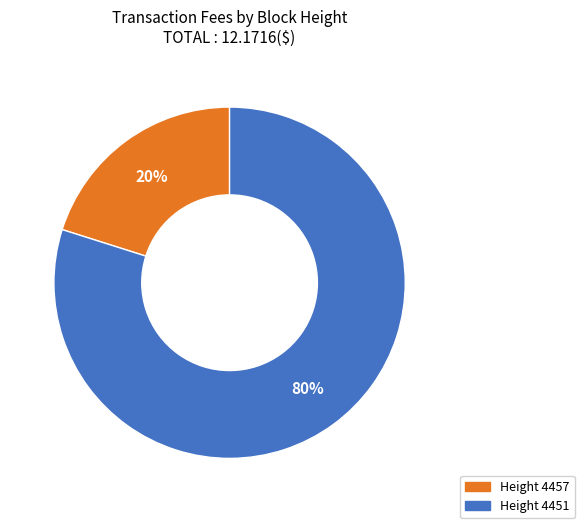

To the nearest percent, what is the average slice percentage?

50%